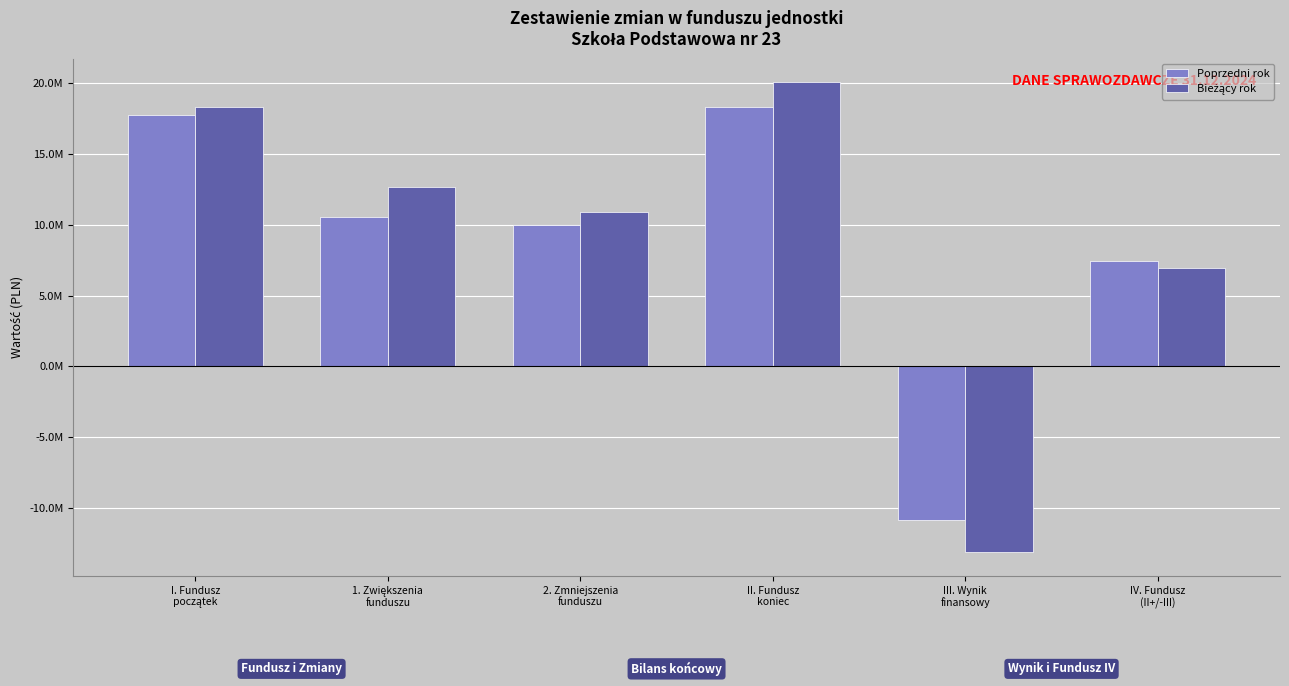

What is the label of the 4th bar from the right?

2. Zmniejszenia
funduszu